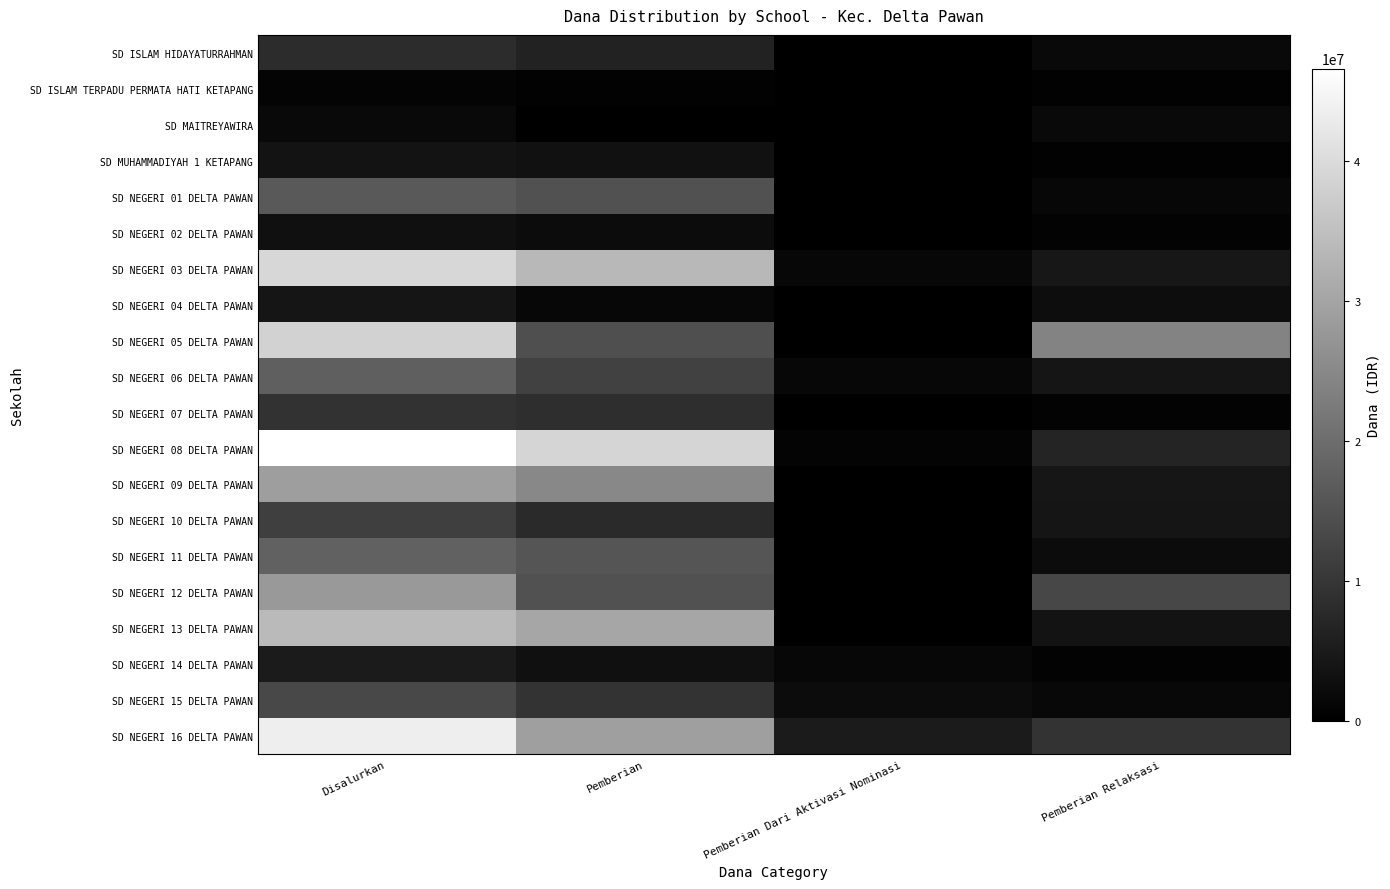

List the series in order of their peak value, lowest first.

SD ISLAM TERPADU PERMATA HATI KETAPANG, SD MAITREYAWIRA, SD NEGERI 02 DELTA PAWAN, SD MUHAMMADIYAH 1 KETAPANG, SD NEGERI 04 DELTA PAWAN, SD NEGERI 14 DELTA PAWAN, SD ISLAM HIDAYATURRAHMAN, SD NEGERI 07 DELTA PAWAN, SD NEGERI 10 DELTA PAWAN, SD NEGERI 15 DELTA PAWAN, SD NEGERI 01 DELTA PAWAN, SD NEGERI 06 DELTA PAWAN, SD NEGERI 11 DELTA PAWAN, SD NEGERI 12 DELTA PAWAN, SD NEGERI 09 DELTA PAWAN, SD NEGERI 13 DELTA PAWAN, SD NEGERI 05 DELTA PAWAN, SD NEGERI 03 DELTA PAWAN, SD NEGERI 16 DELTA PAWAN, SD NEGERI 08 DELTA PAWAN